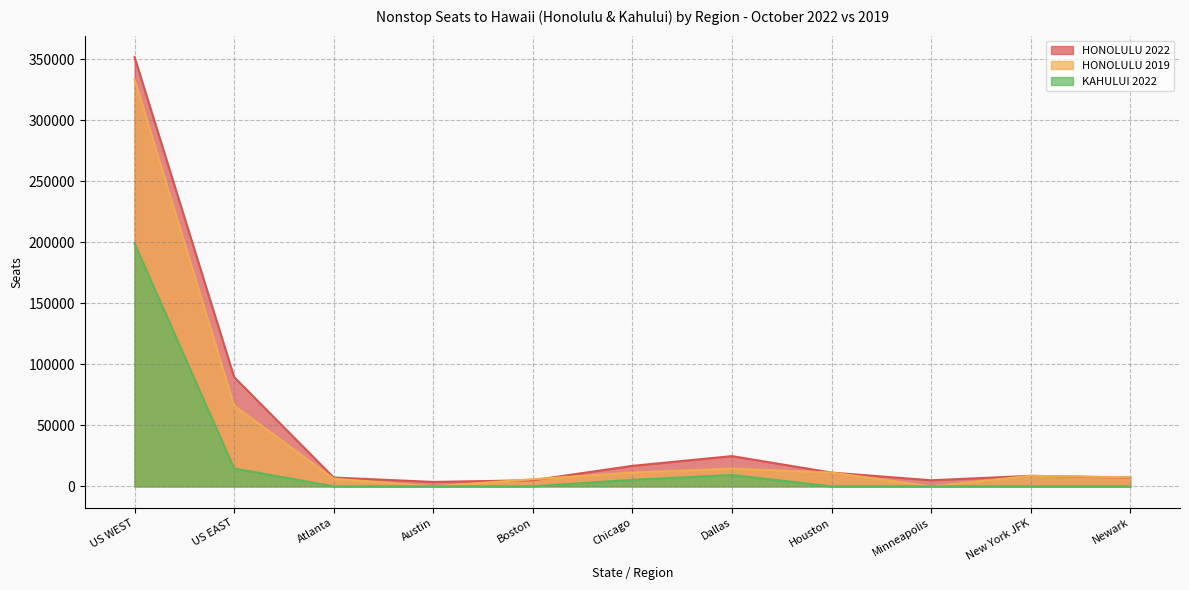

What is the difference between the HONOLULU 2022 values at Houston and Chicago?

5510